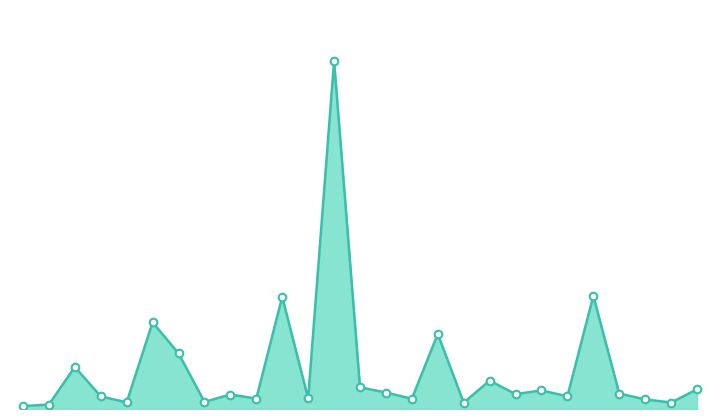

Does the chart have visible grid lines?

No